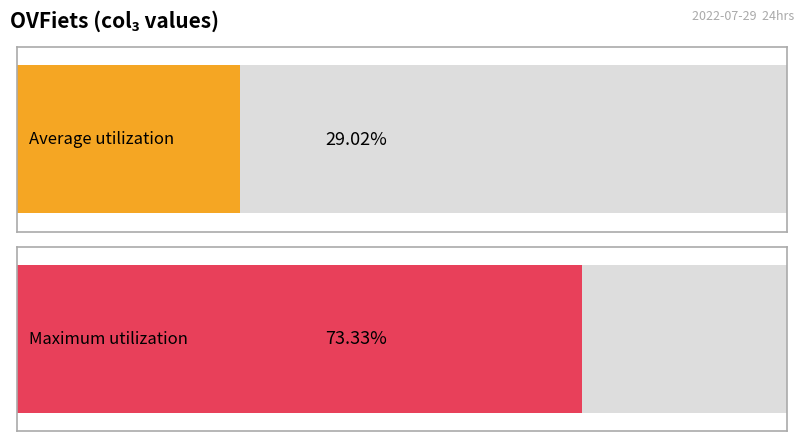

The value at 12:00 is 11892. True or false?

False